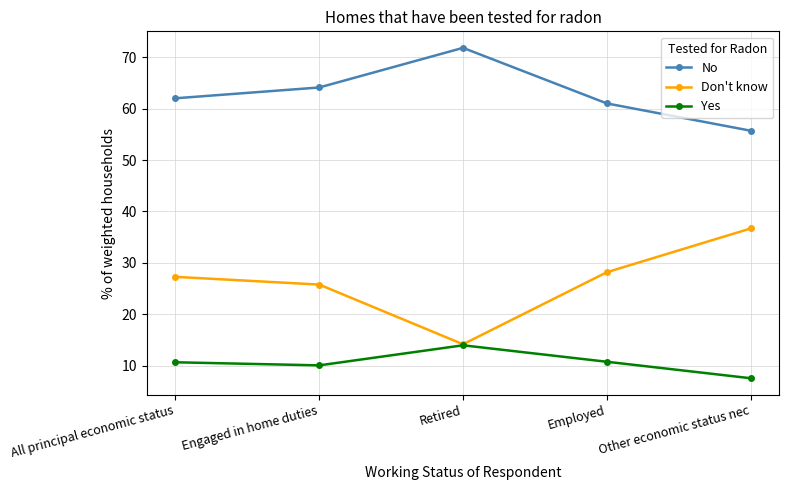

Where is Yes nearest to the value 10?

Engaged in home duties